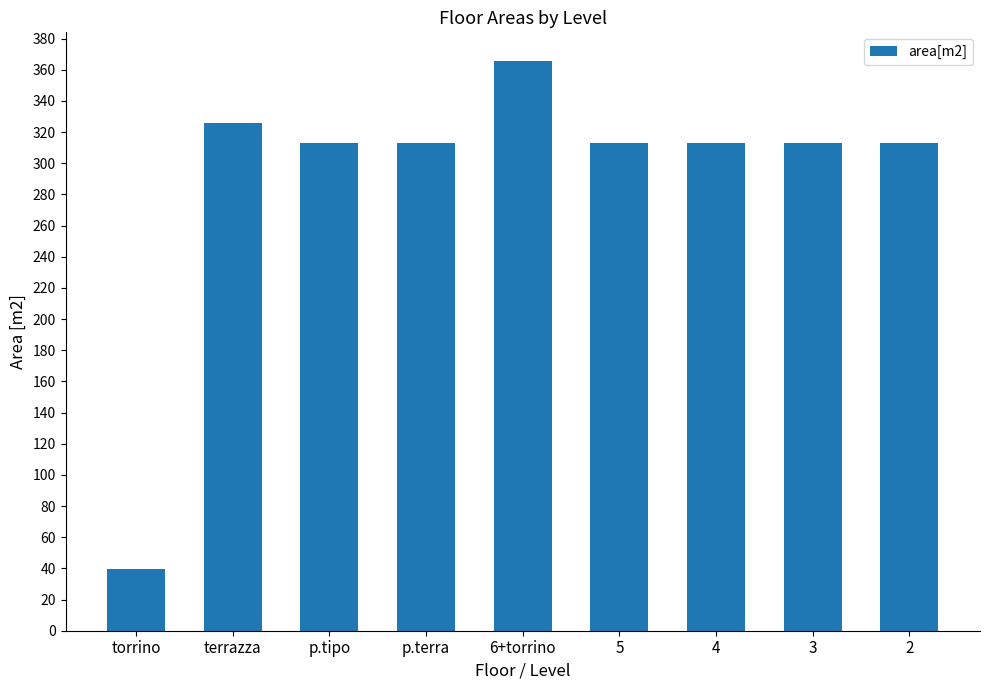

What is the sum of all values?

2608.3